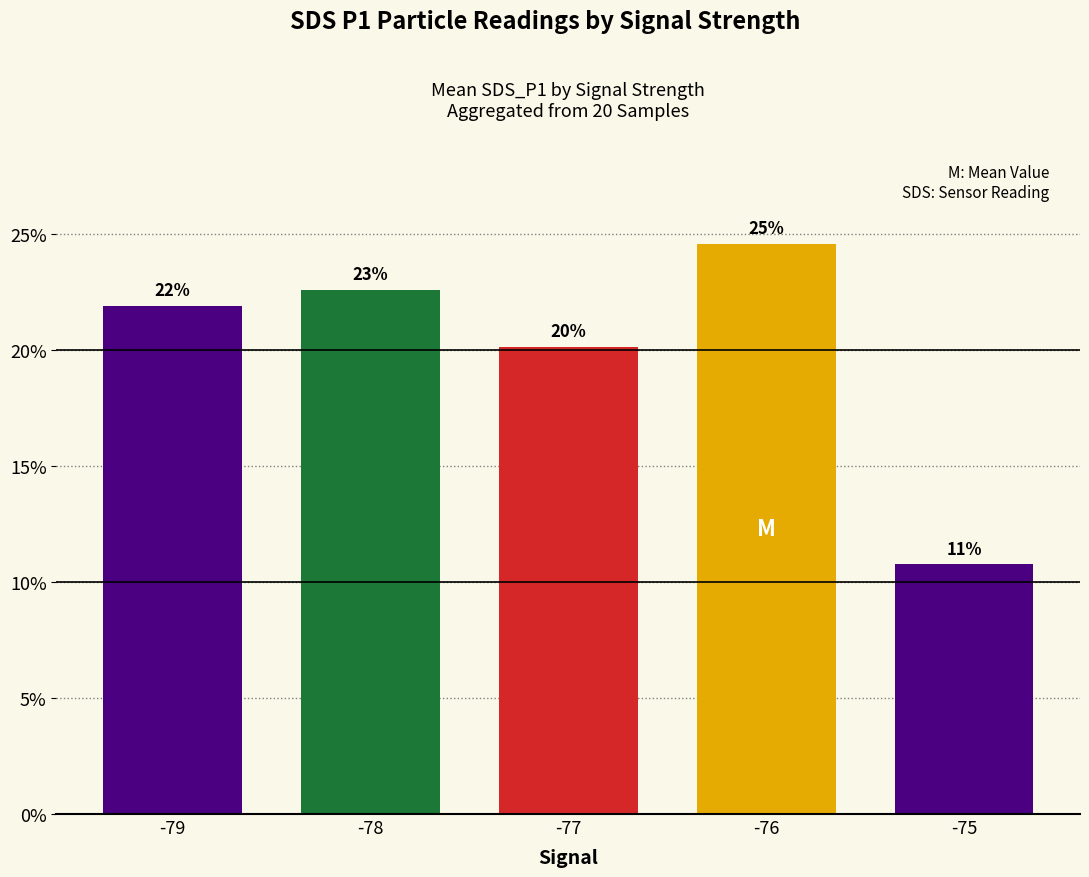

Rank the categories by value from highest to lowest.

-76, -78, -79, -77, -75